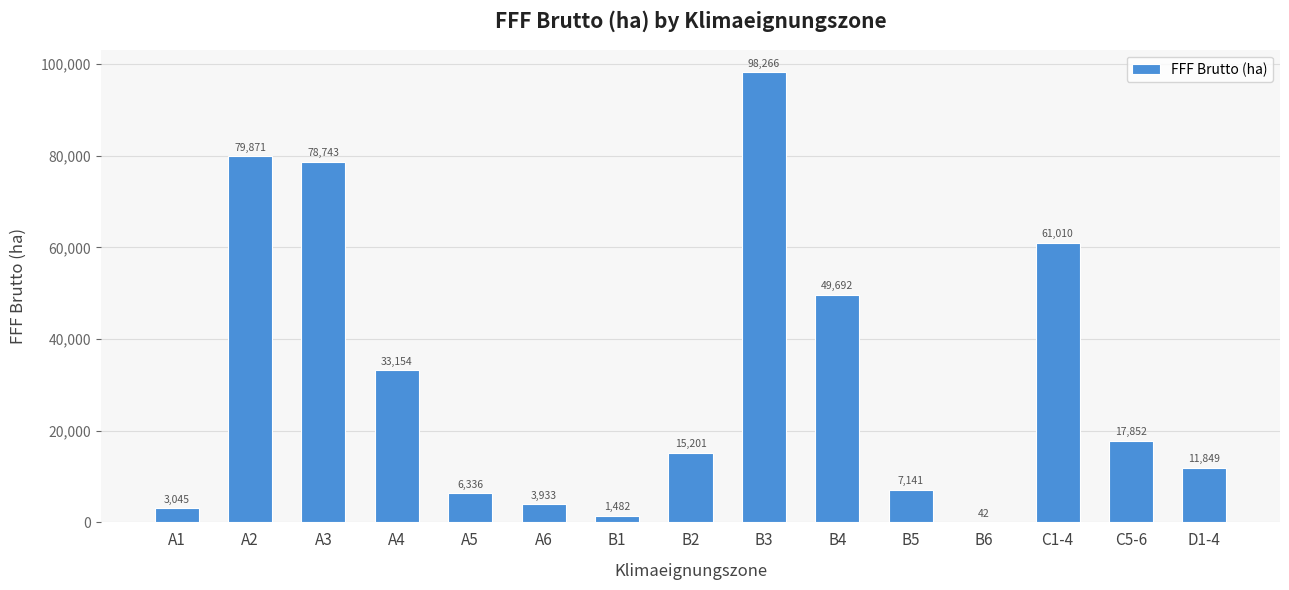

The chart shows a value of 79870.5 at A2. True or false?

True